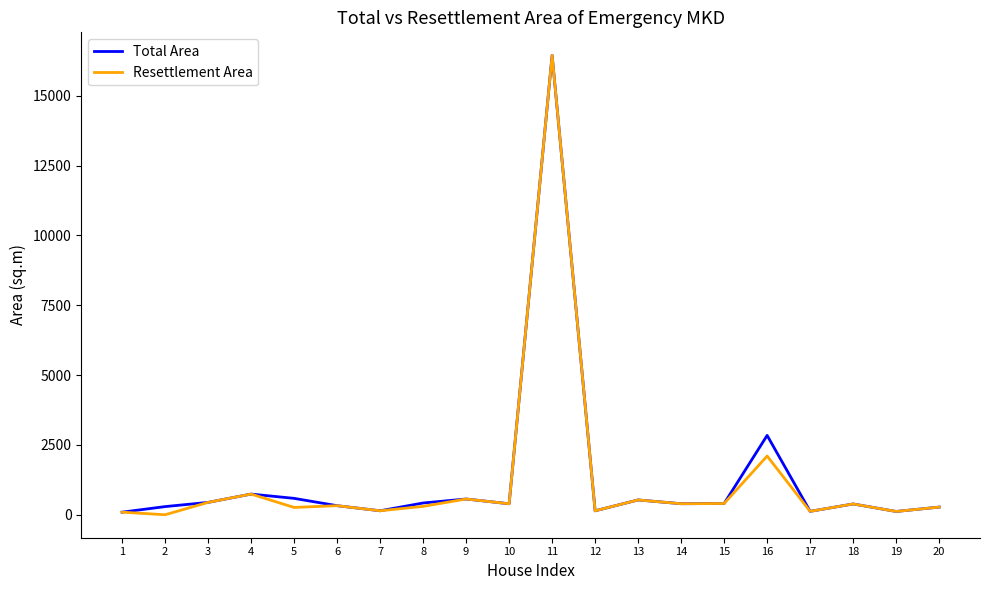

At 16, list the series in order from largest to smallest.

Total Area, Resettlement Area